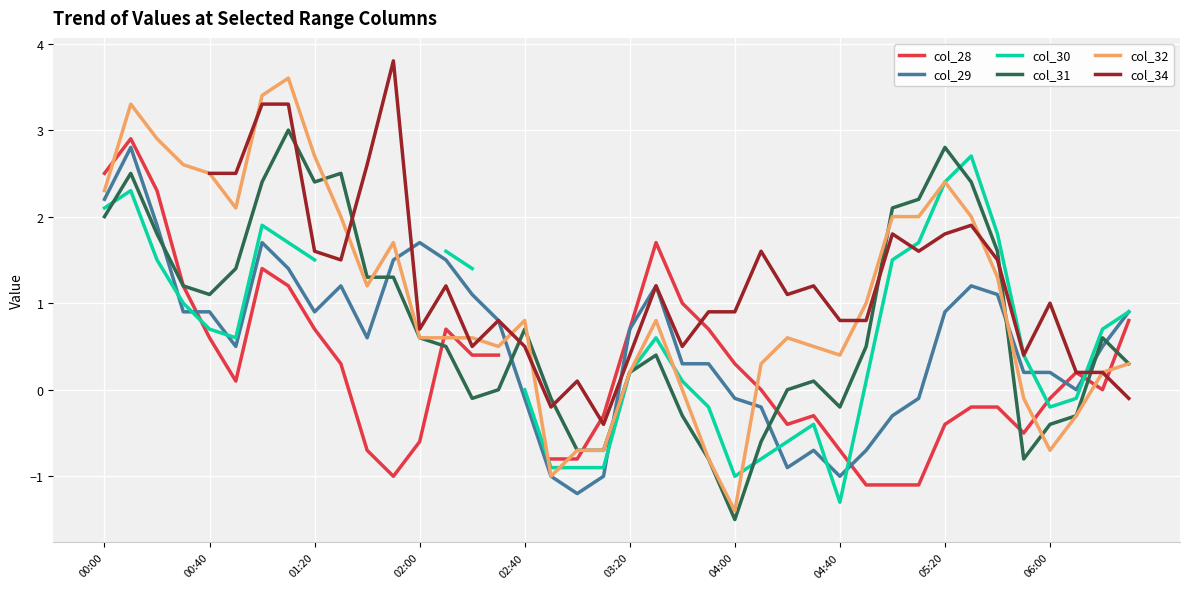

True or false: col_29 has more than 0 points higher than both neighbors.

True